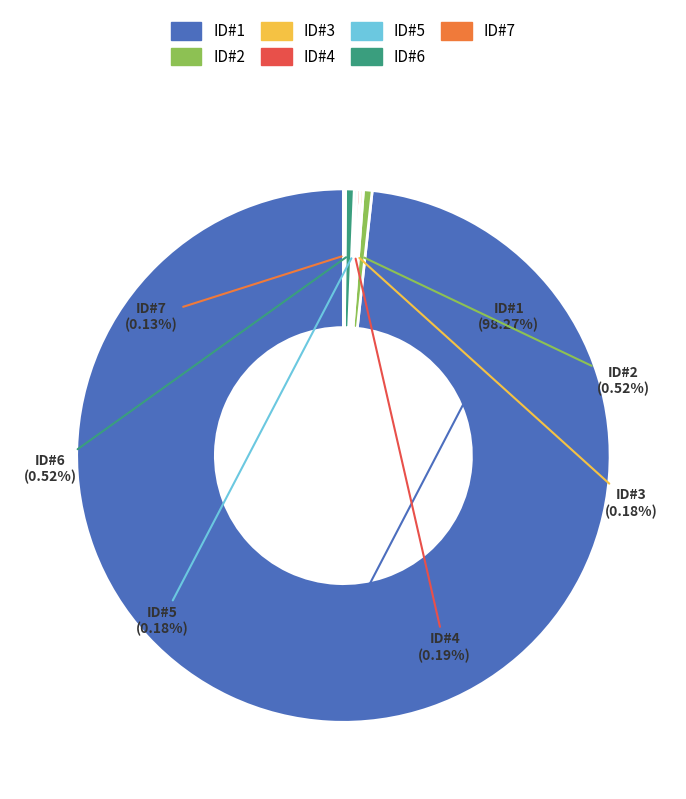

Is there any slice that represents more than half of the pie?

Yes